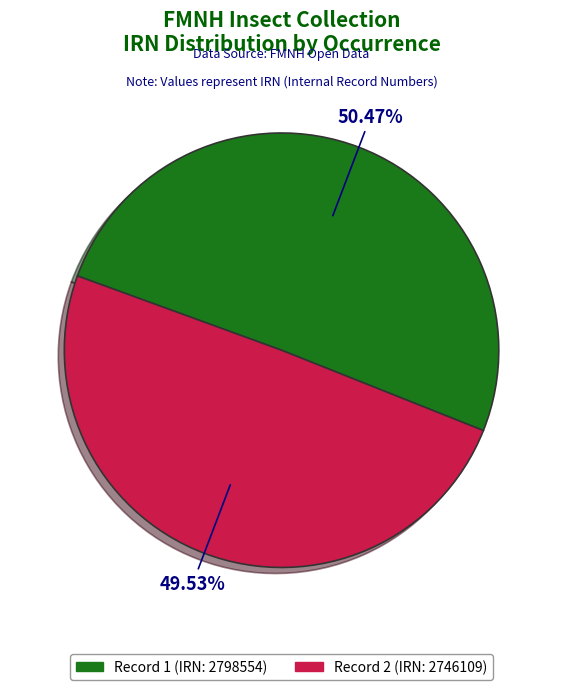

What is the ratio of the value at Record 1 (IRN: 2798554) to the value at Record 2 (IRN: 2746109)?

1.0